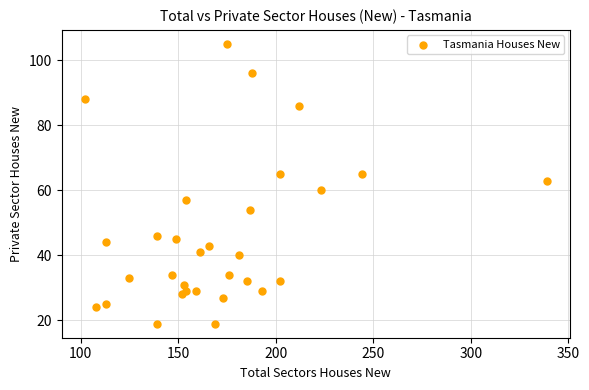

What Y value in the scatter plot is closest to 62?

63